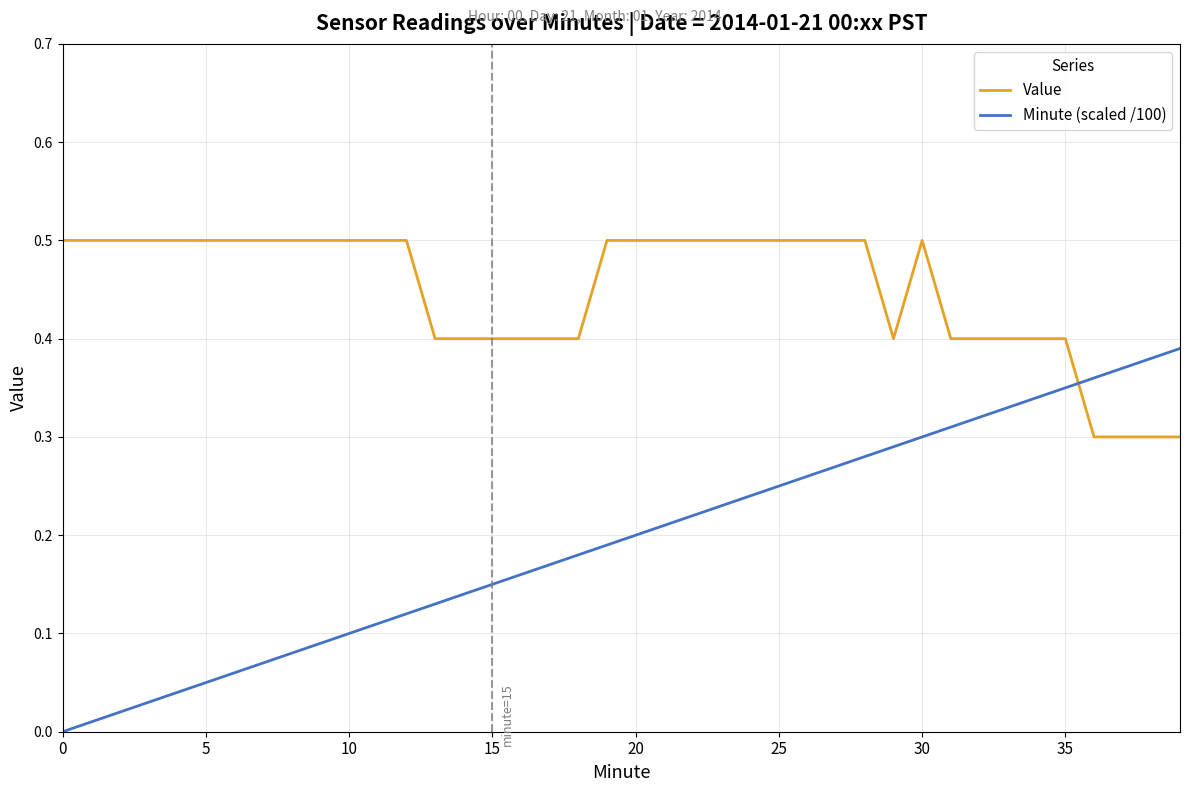

Which series has the widest spread of values?

Minute (scaled /100)